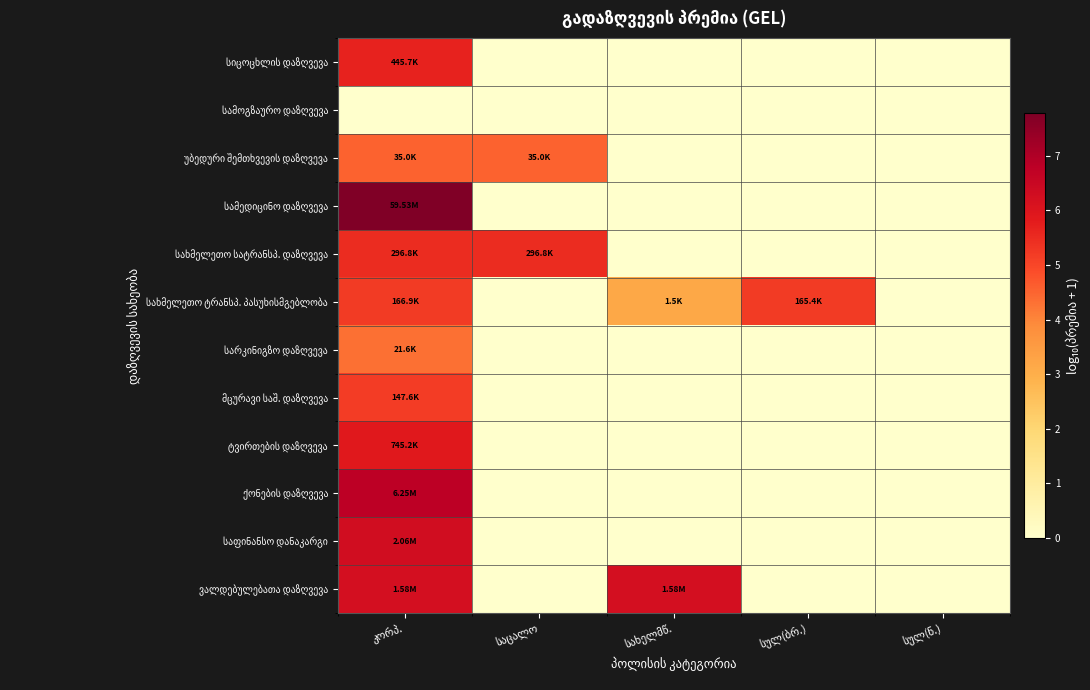

The უბედური შემთხვევის დაზღვევა series shows 0.0 at სახელმწ.. True or false?

True